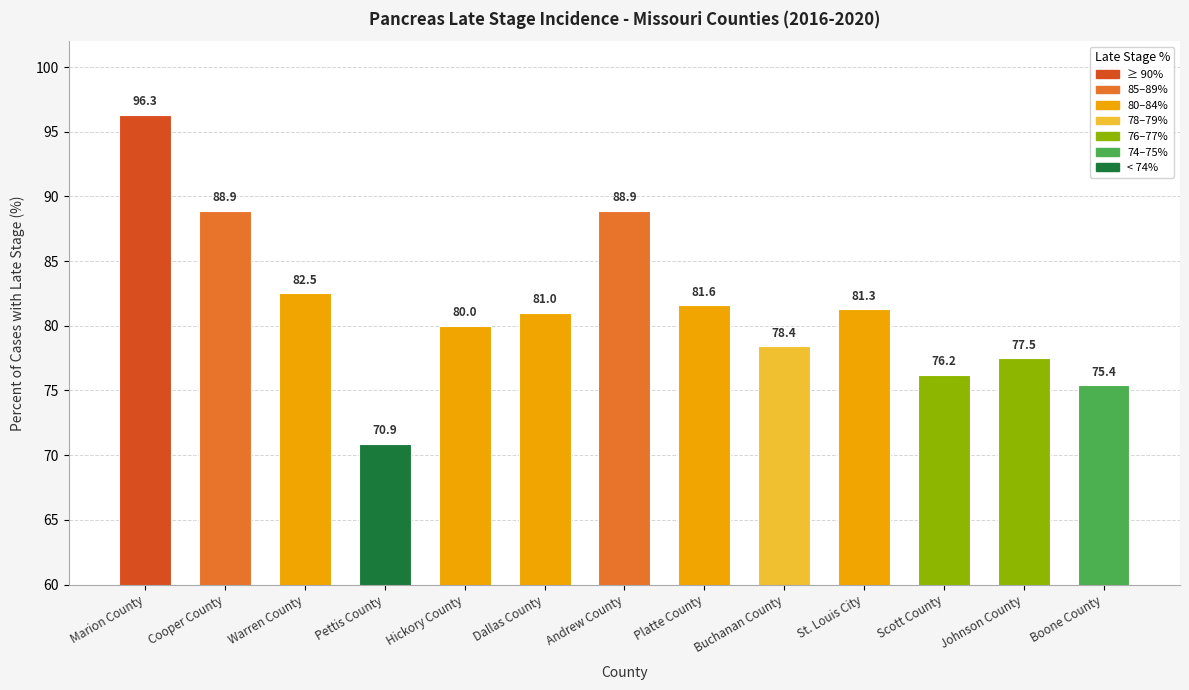

How many bars are there in total?

13